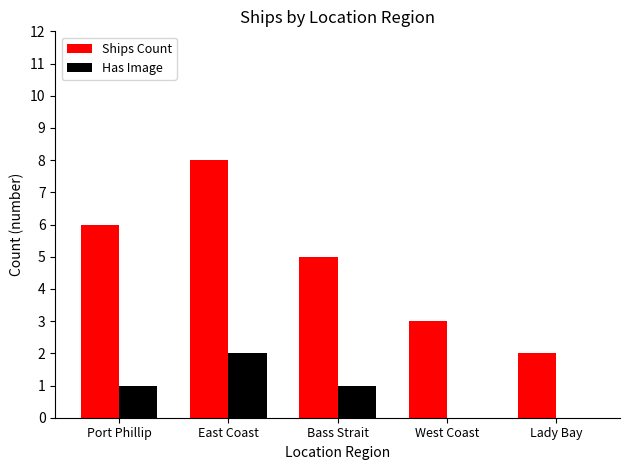

At which label does Ships Count first exceed 5?

Port Phillip